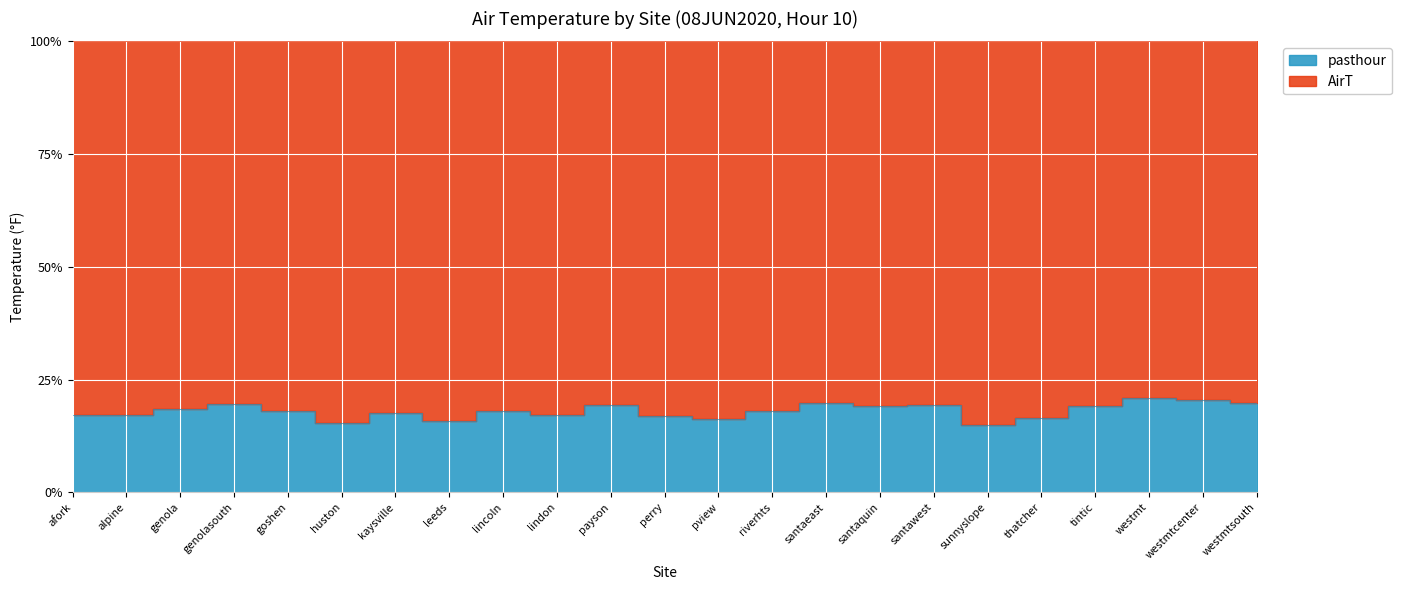

How many data points are above 17?

18